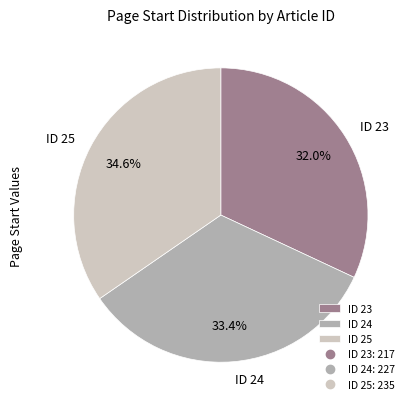

Is there a majority slice in this chart?

No